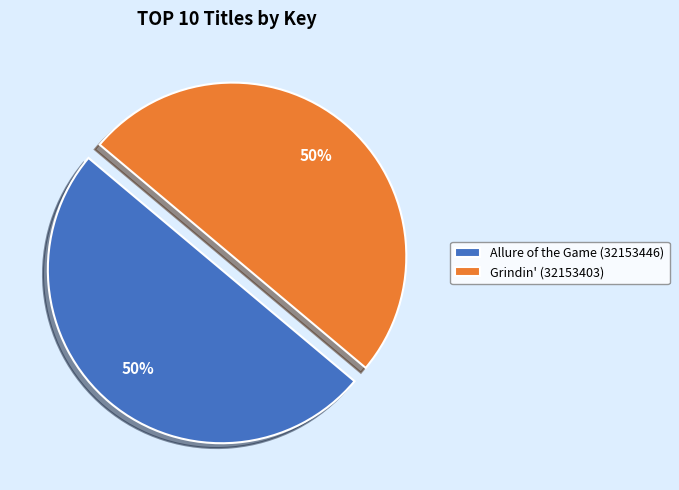

How many segments does this pie chart have?

2